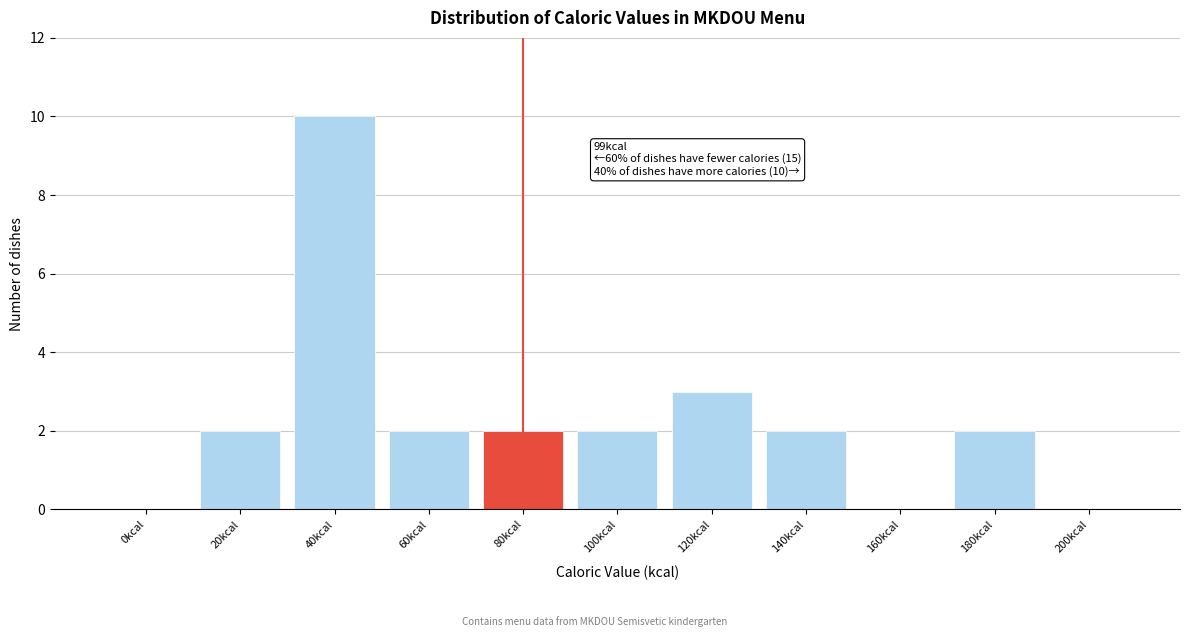

Reading right to left, transcribe all the data shown in this chart.

200kcal=0	180kcal=2	160kcal=0	140kcal=2	120kcal=3	100kcal=2	80kcal=2	60kcal=2	40kcal=10	20kcal=2	0kcal=0